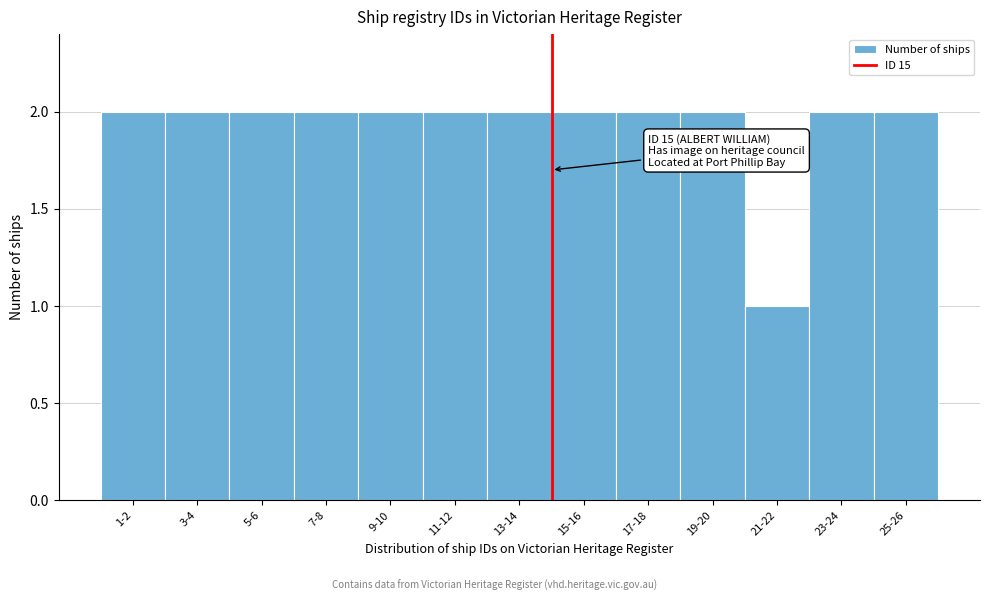

Reading left to right, list all the values displayed in this chart.

1-2=2	3-4=2	5-6=2	7-8=2	9-10=2	11-12=2	13-14=2	15-16=2	17-18=2	19-20=2	21-22=1	23-24=2	25-26=2